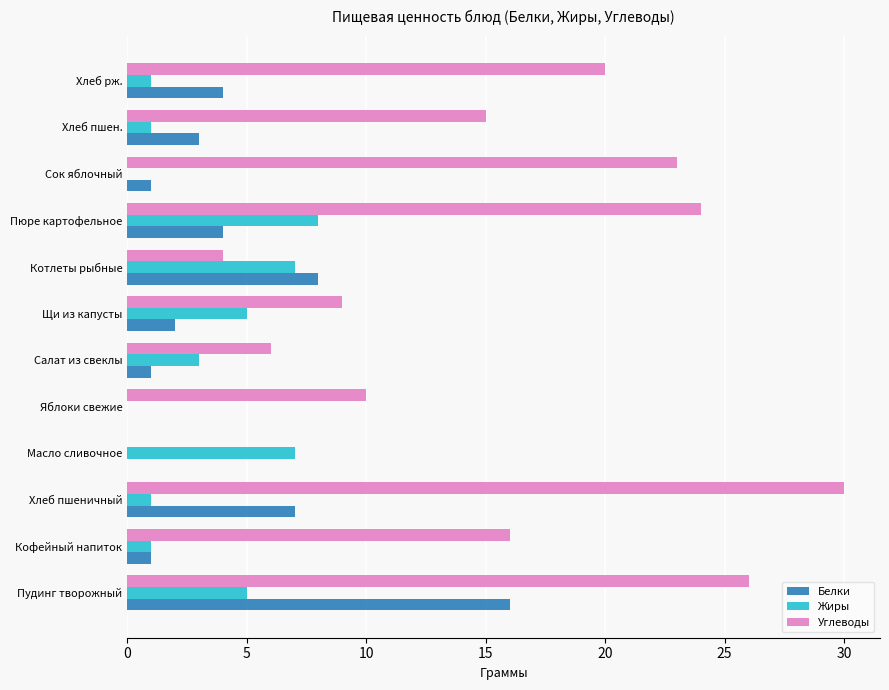

What value does the Жиры series have at Салат из свеклы?

3